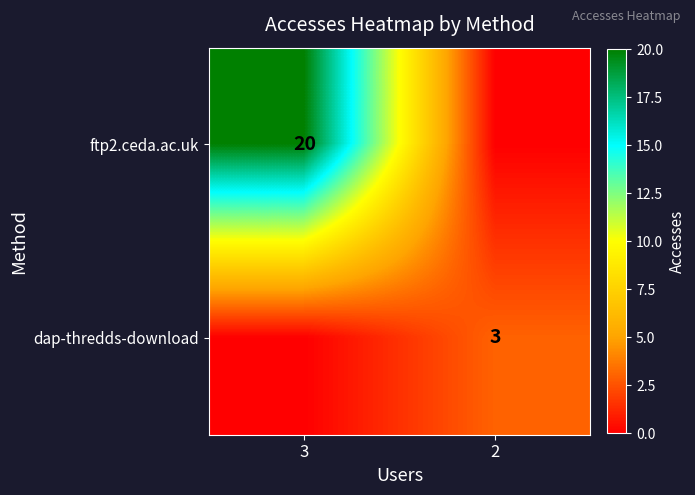

What is the total value across all series at 3?

20